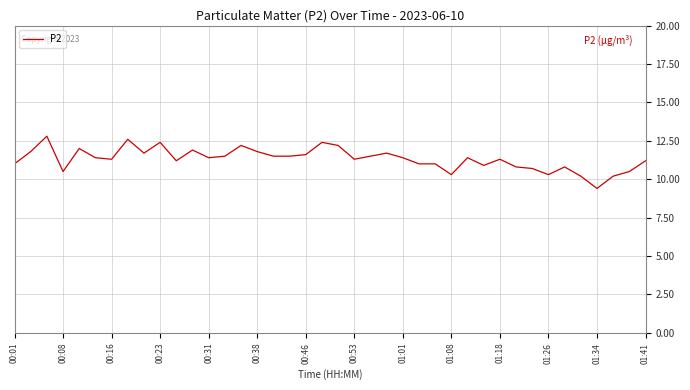

What is the maximum value shown in the chart?

12.8